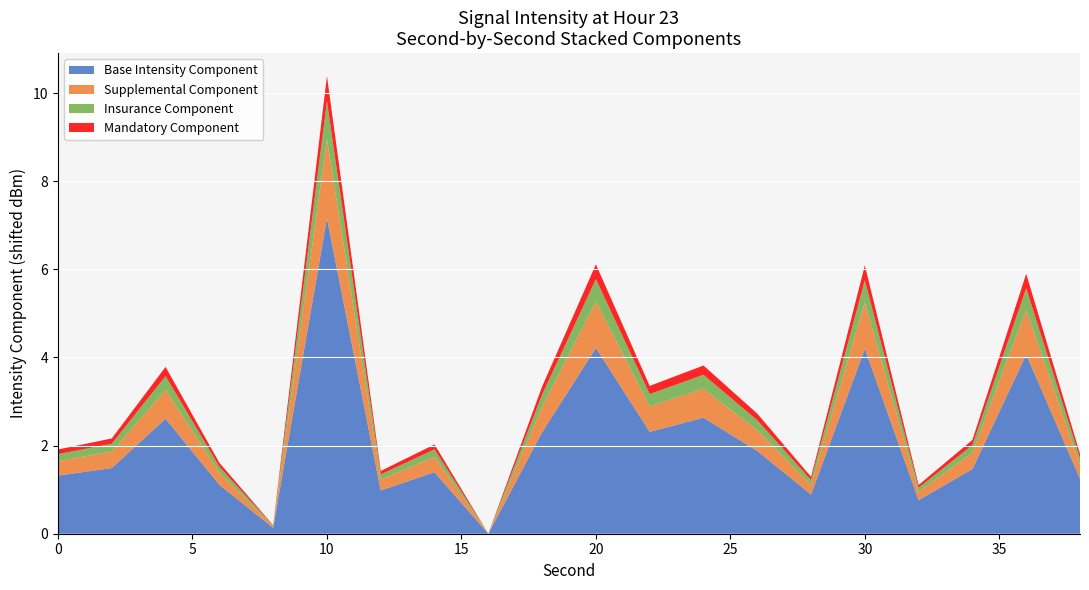

At which category is the sum across all series the highest?

10